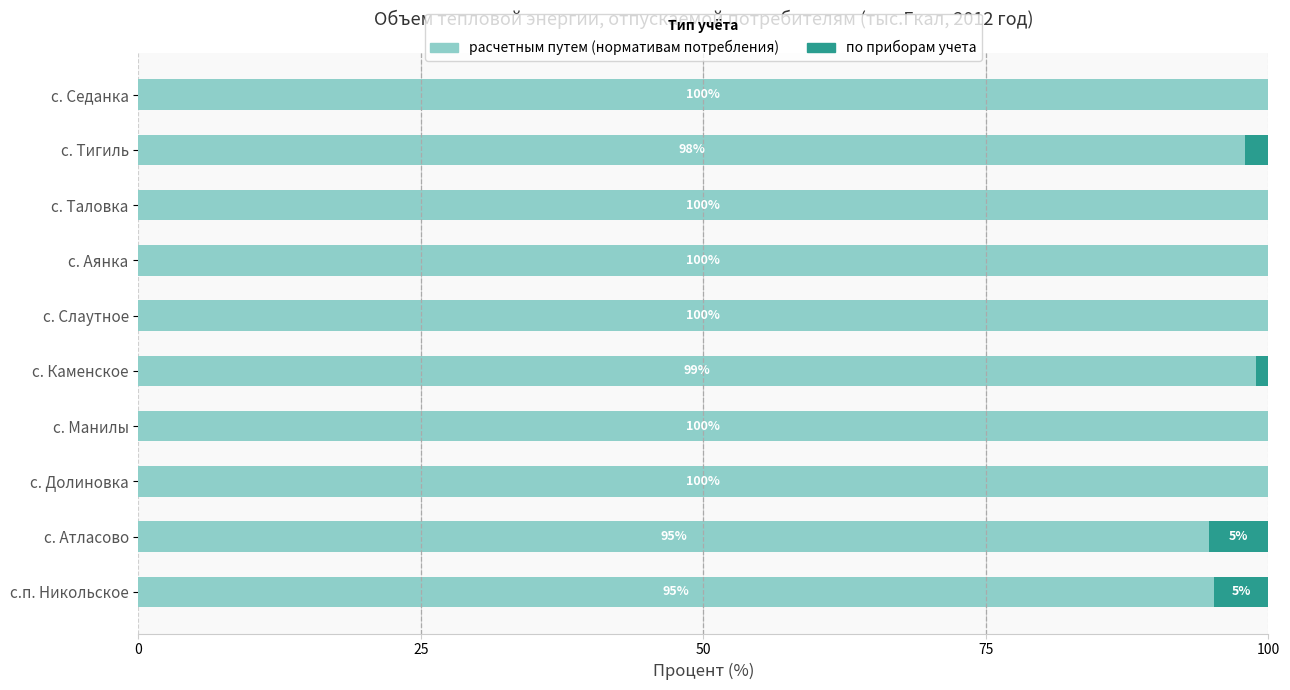

What is the total value across all series at с. Долиновка?

100.0